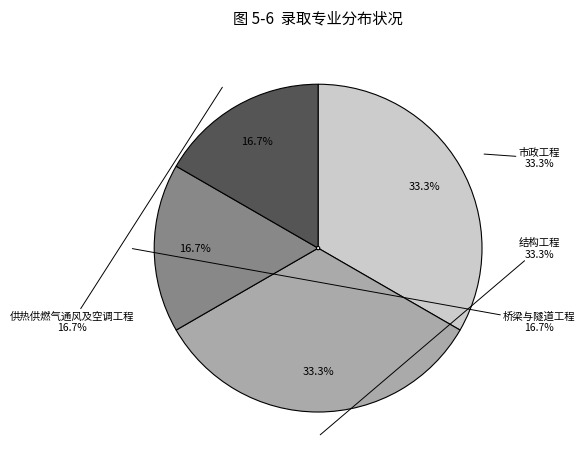

Is there a majority slice in this chart?

No